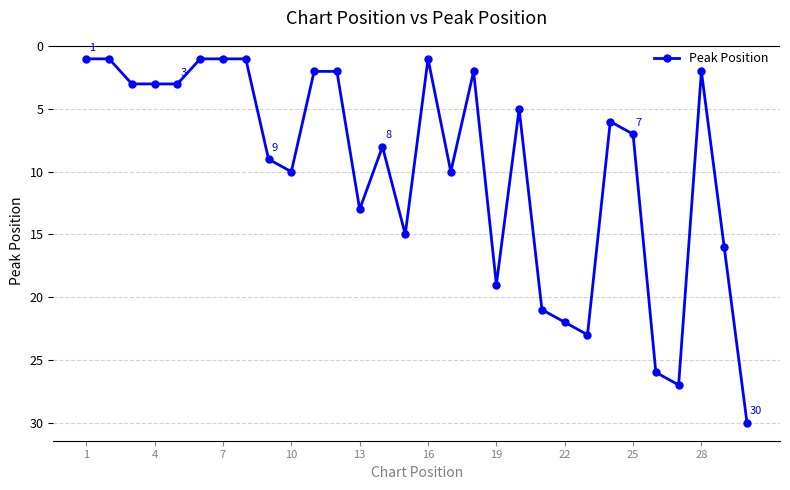

What is the value of the 24th point from the left?

6